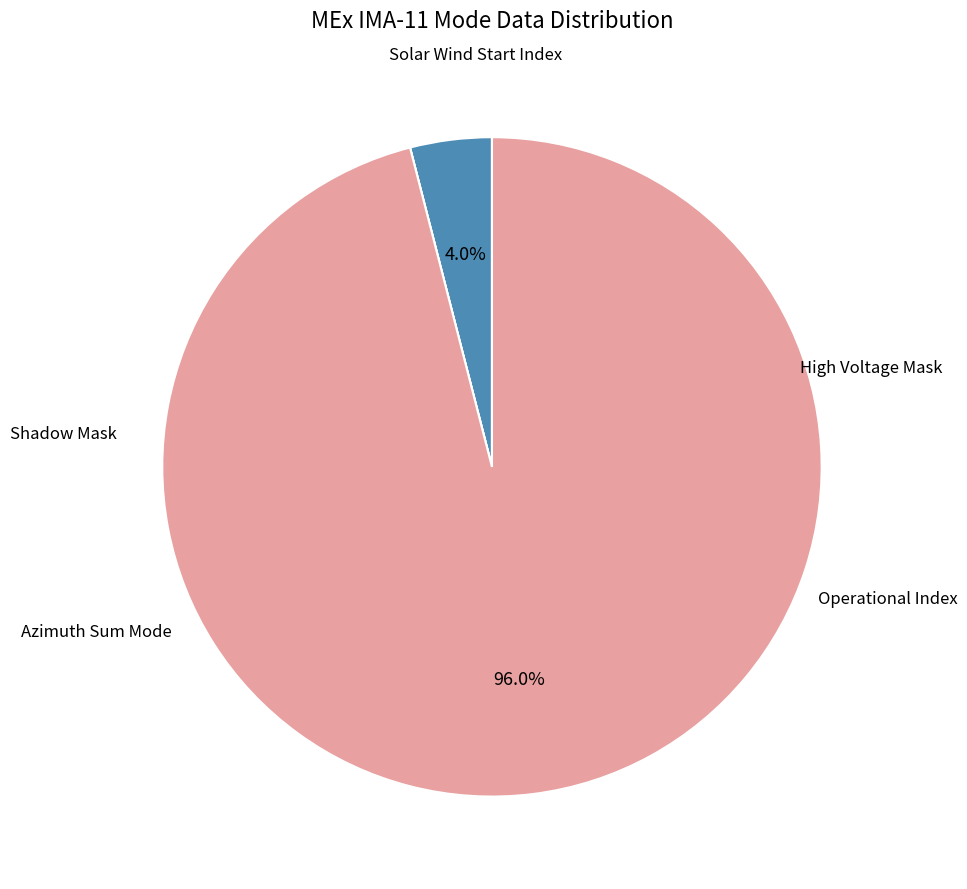

What is the largest slice in the pie chart?

Operational Index